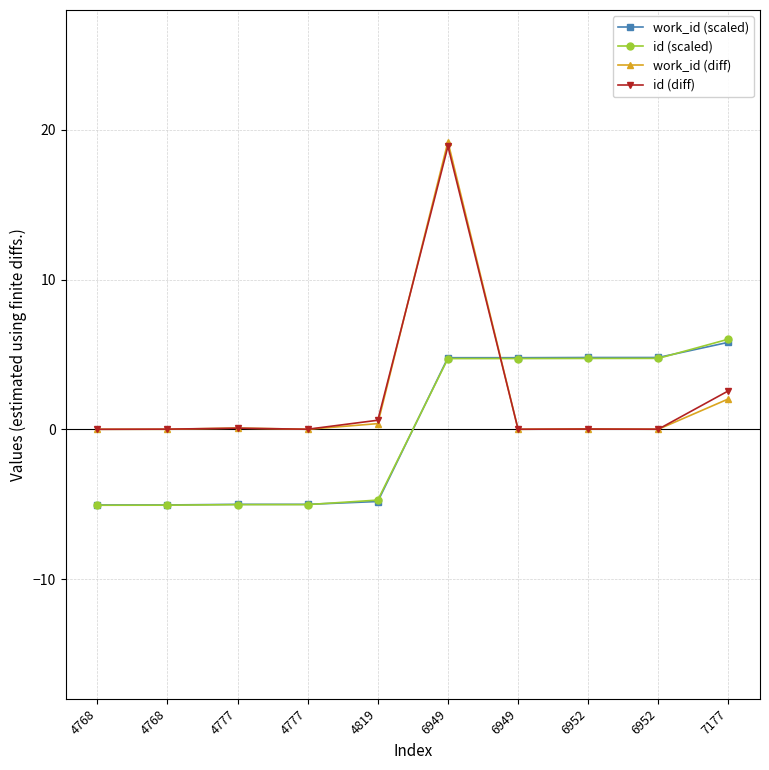

How many lines are shown in the chart?

4